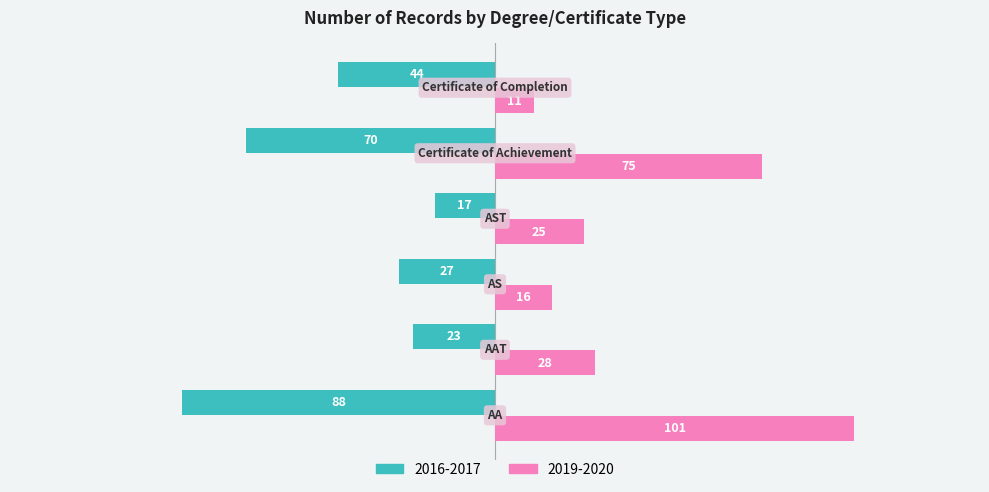

What is the difference between the maximum and minimum values in the 2016-2017 series?

71